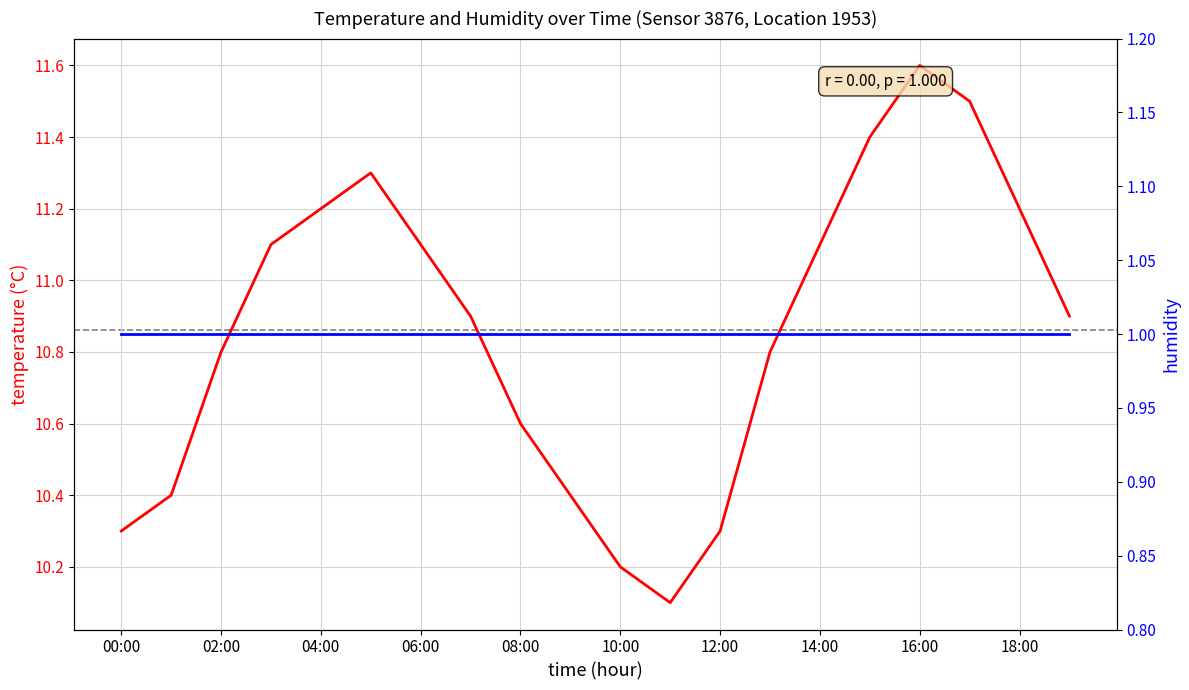

Where is the first local minimum for temperature?

11